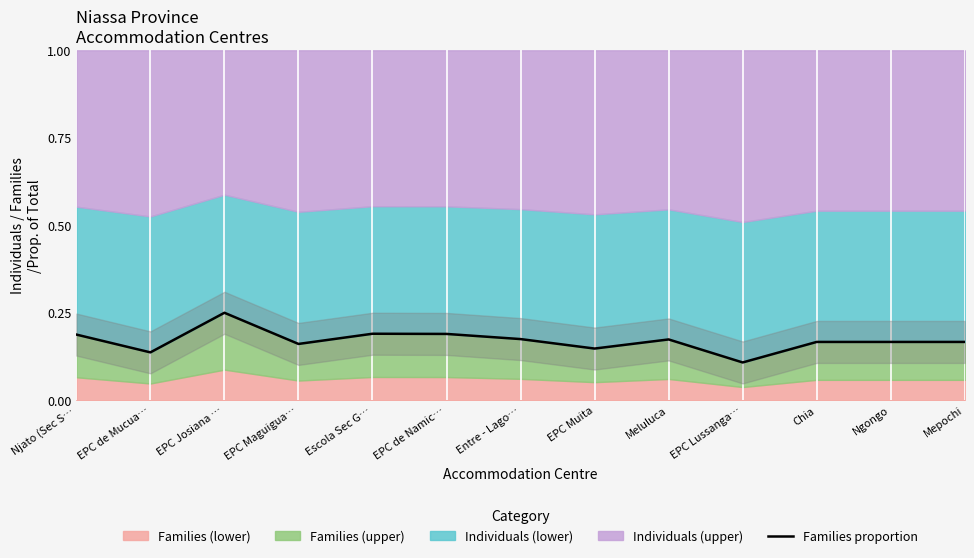

What is the sum of all values?

2.2